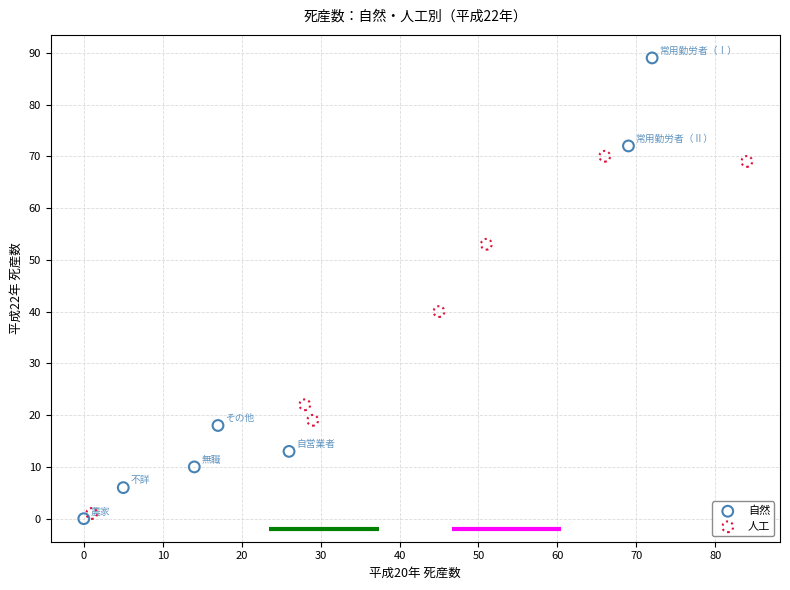

Which series has the largest Y range (max minus min)?

自然